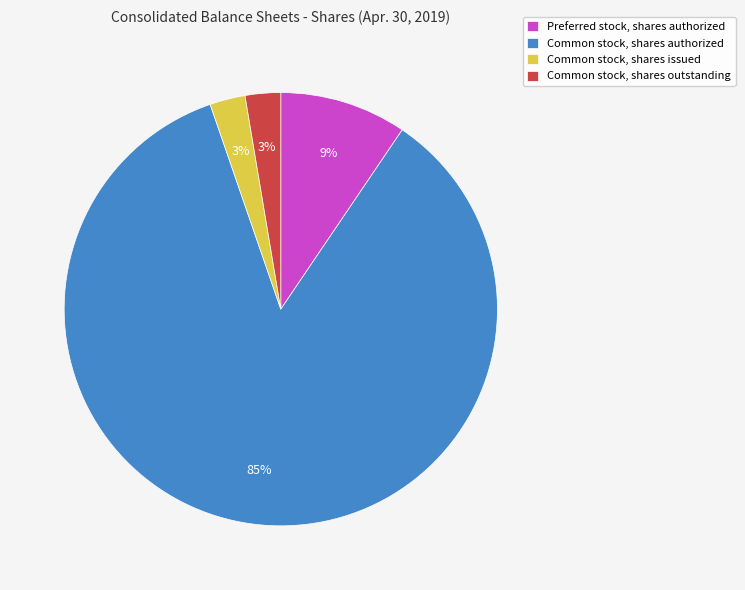

Combined, do Common stock, shares outstanding and Preferred stock, shares authorized account for over 50%?

No